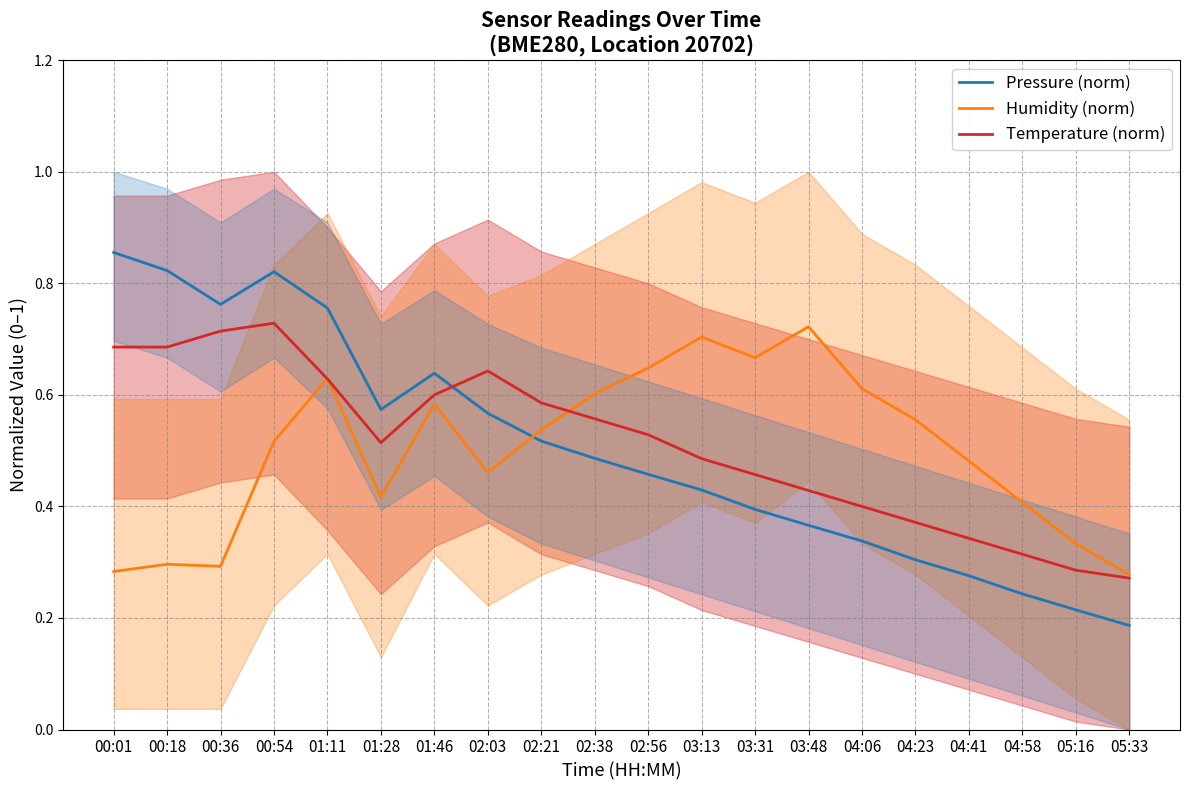

Which series has the largest total across all categories?

Temperature (norm)